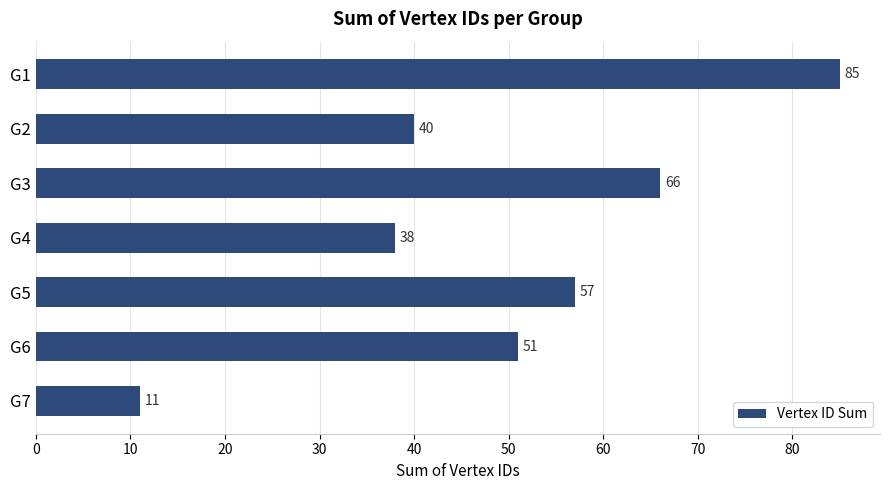

What is the value of the 3rd bar from the top?

66